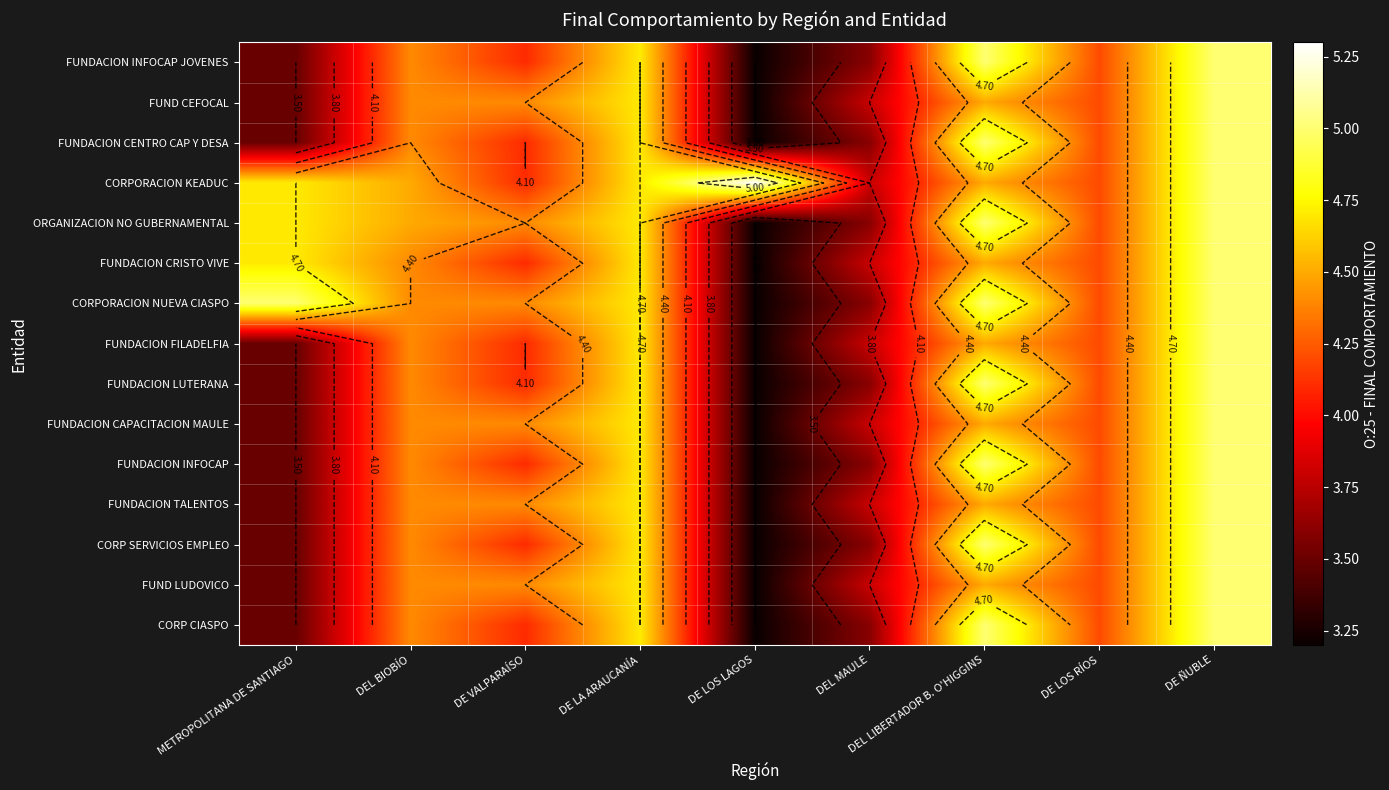

What is the minimum value for FUND LUDOVICO?

3.2